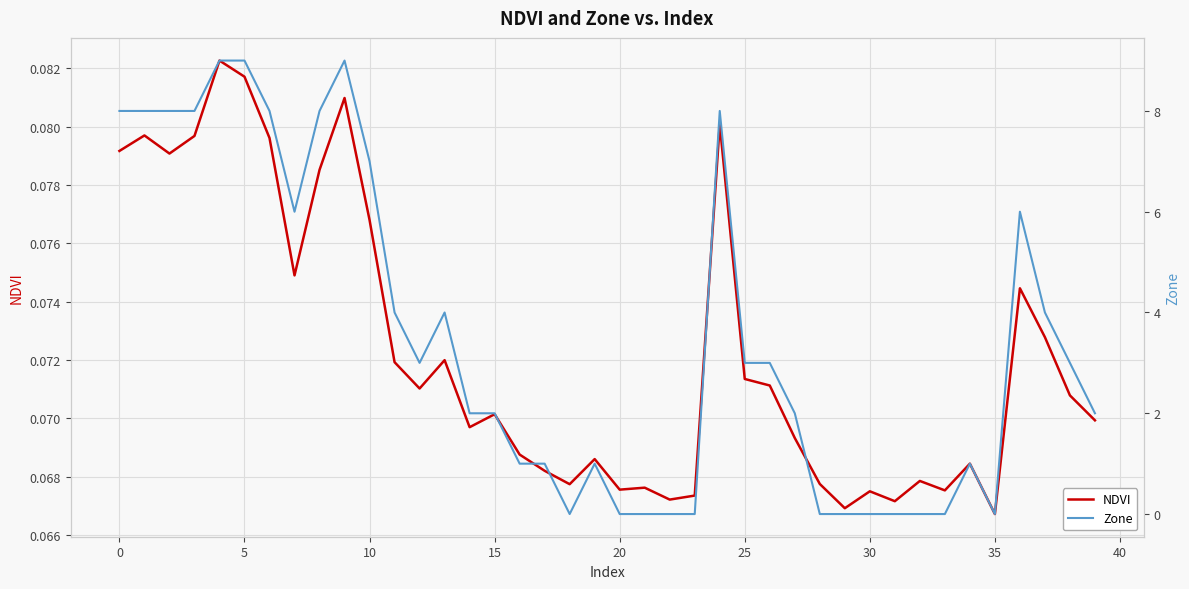

The value of Zone at 17 is 0.6. True or false?

False